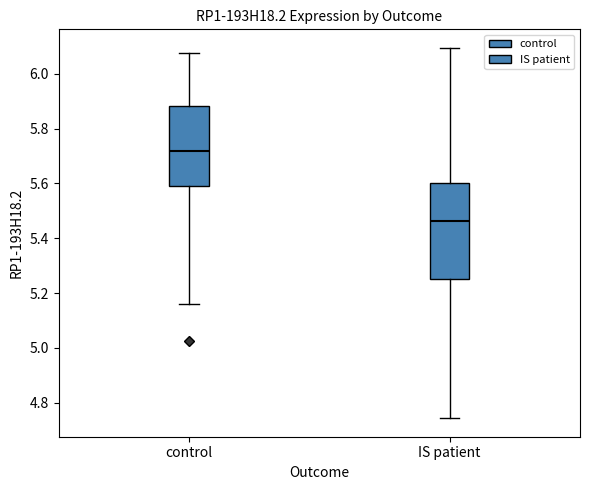

Which box's median line is the highest?

control